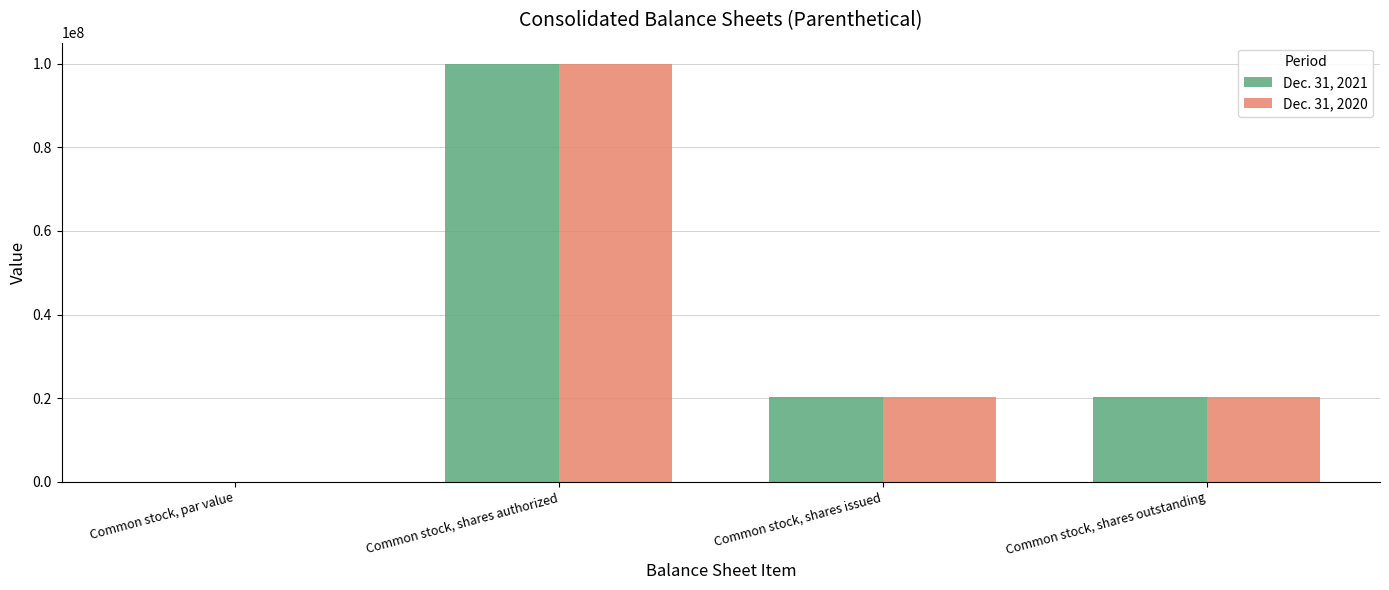

True or false: Dec. 31, 2020 has a value of 20252309.0 at Common stock, shares outstanding.

True